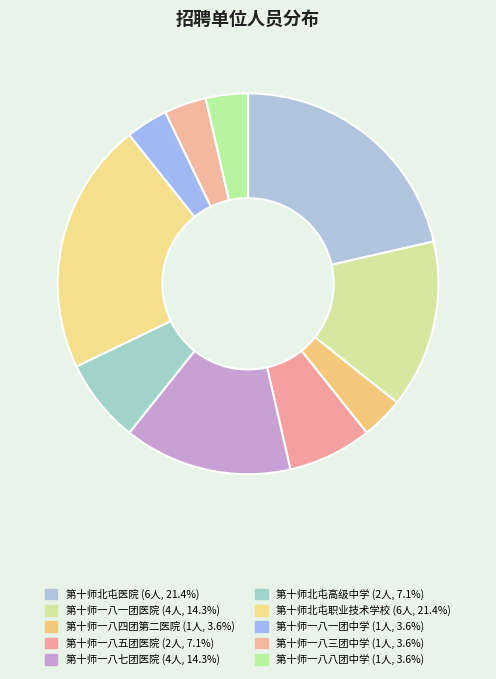

The 第十师一八七团医院 slice represents 14% of the pie. True or false?

True